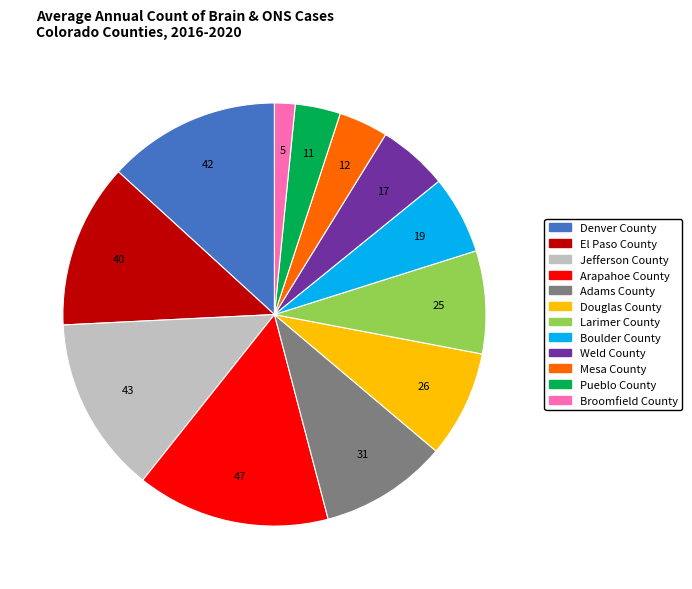

Is there a majority slice in this chart?

No